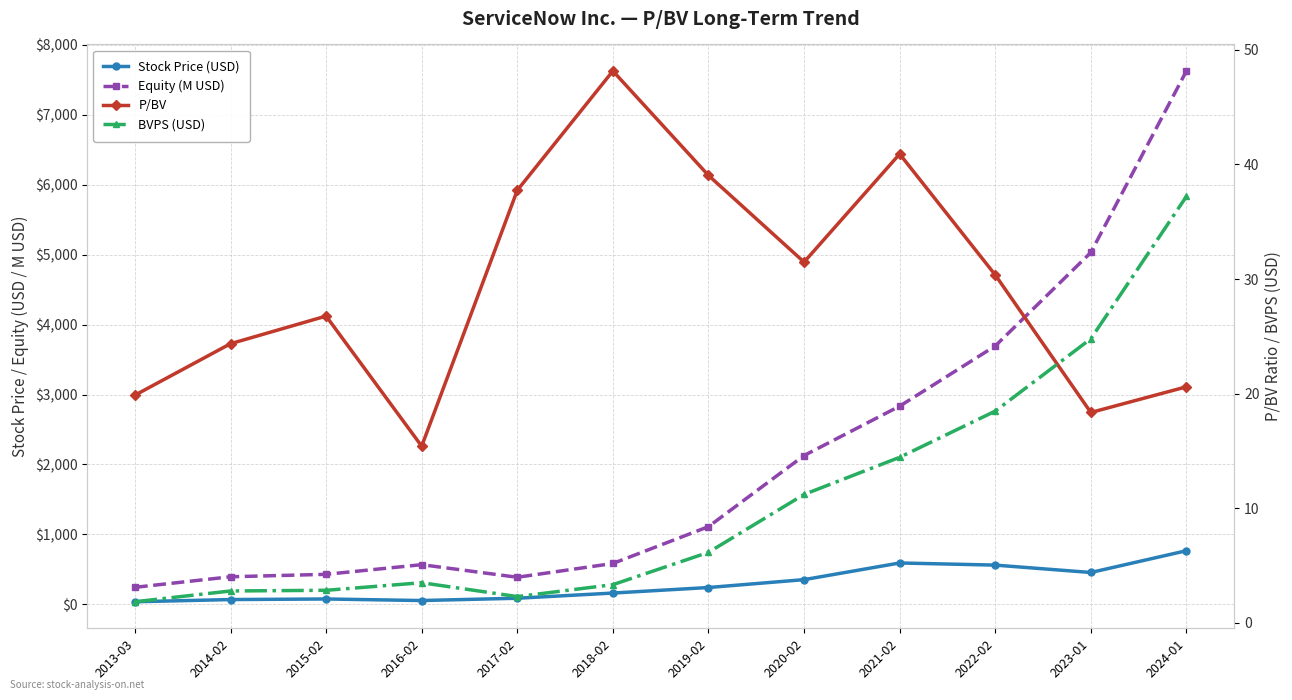

Between 2021-02 and 2015-02, which is larger?

2021-02